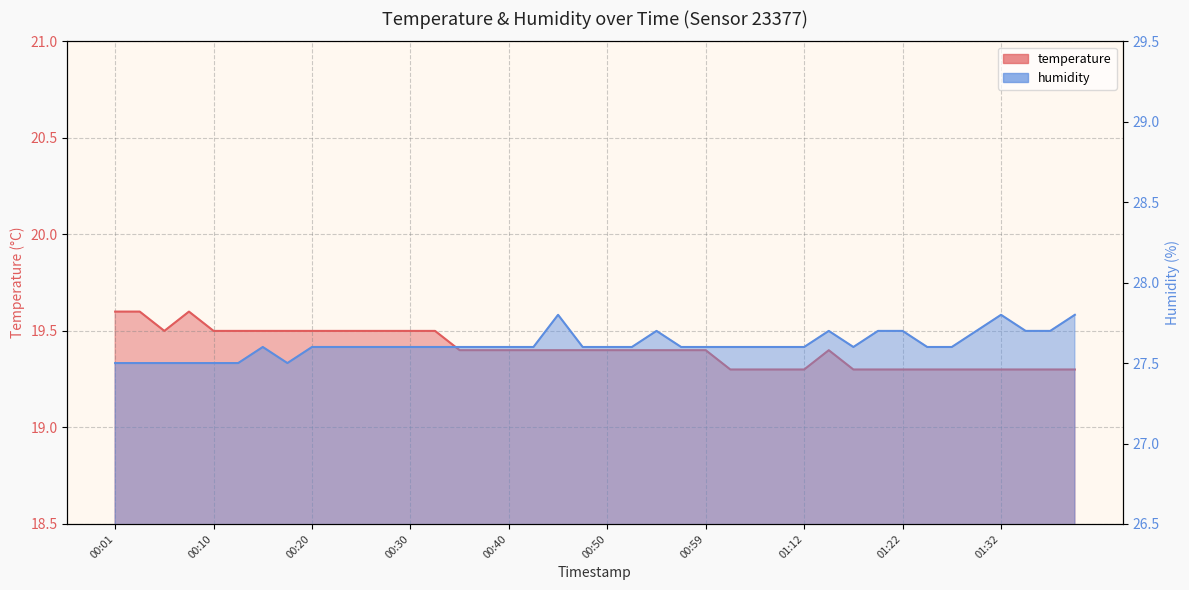

True or false: humidity and temperature cross at least once.

False